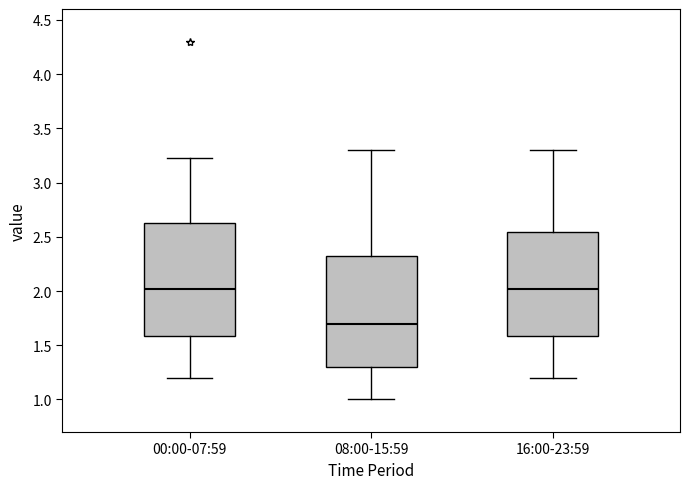

Which box's median line is the lowest?

08:00-15:59